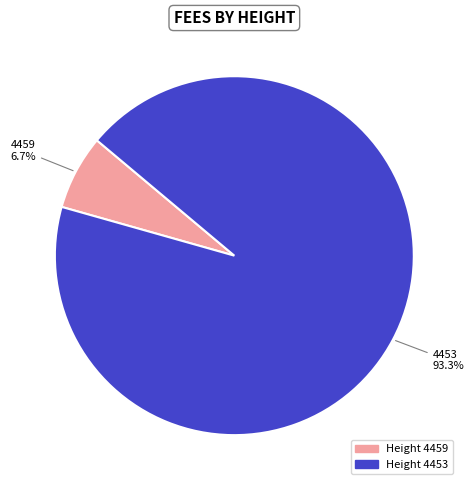

Count the number of slices in the pie.

2